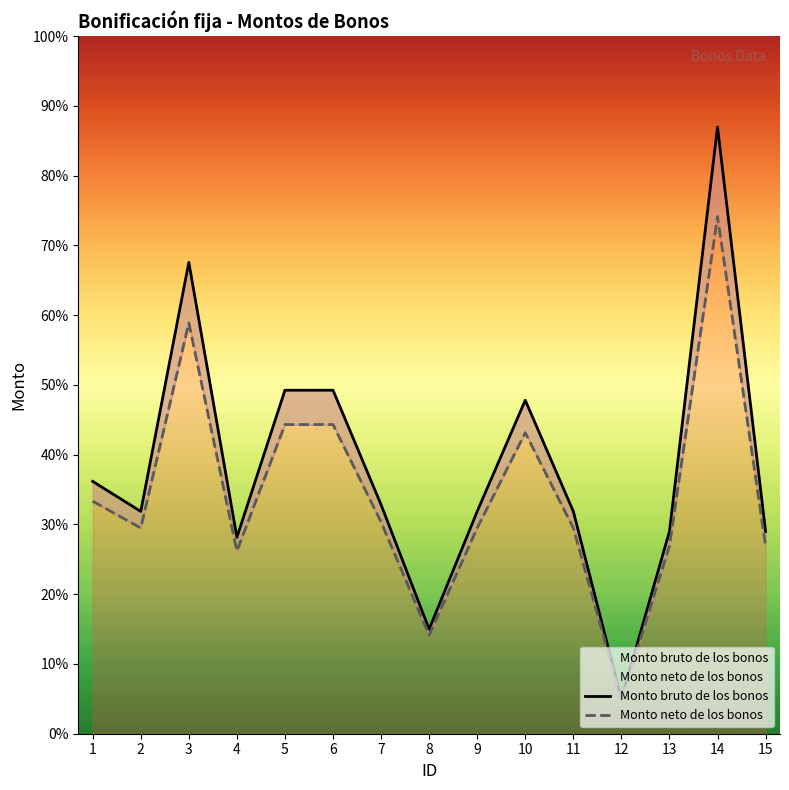

Which series has the widest spread of values?

Monto bruto de los bonos